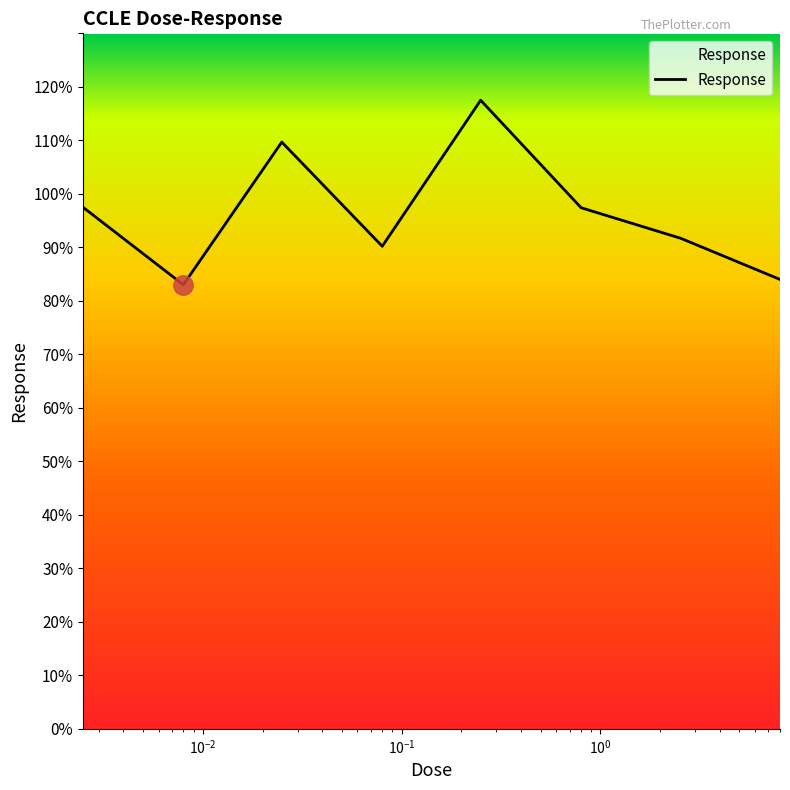

What is the smallest value displayed?

83.0